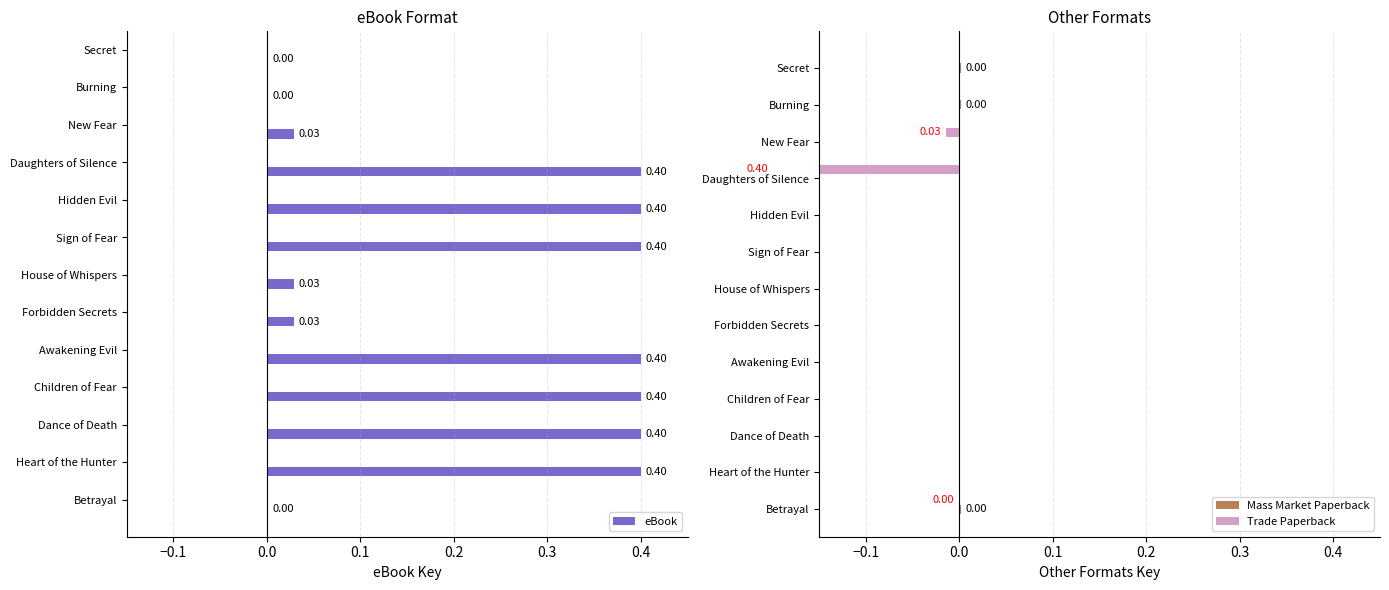

How many bars are there in each group?

3